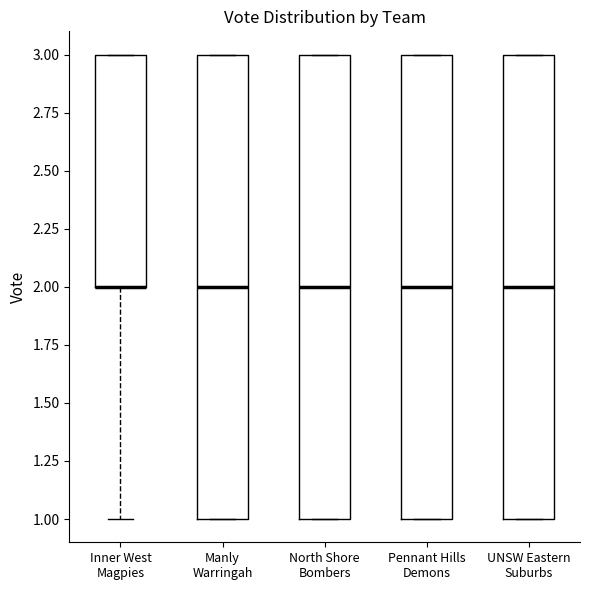

Reading left to right, transcribe this box plot: for each box, give where its median line is, the range the box spans, and where its two whiskers end, as read against the y-axis. The values are not printed on the chart, so give them approximately, as read against the axis.

Inner West Magpies: median 2 (drawn on the box's lower edge), box 2 to 3, whiskers 1 to 3
Manly Warringah: median 2, box 1 to 3, whiskers 1 to 3
North Shore Bombers: median 2, box 1 to 3, whiskers 1 to 3
Pennant Hills Demons: median 2, box 1 to 3, whiskers 1 to 3
UNSW Eastern Suburbs: median 2, box 1 to 3, whiskers 1 to 3